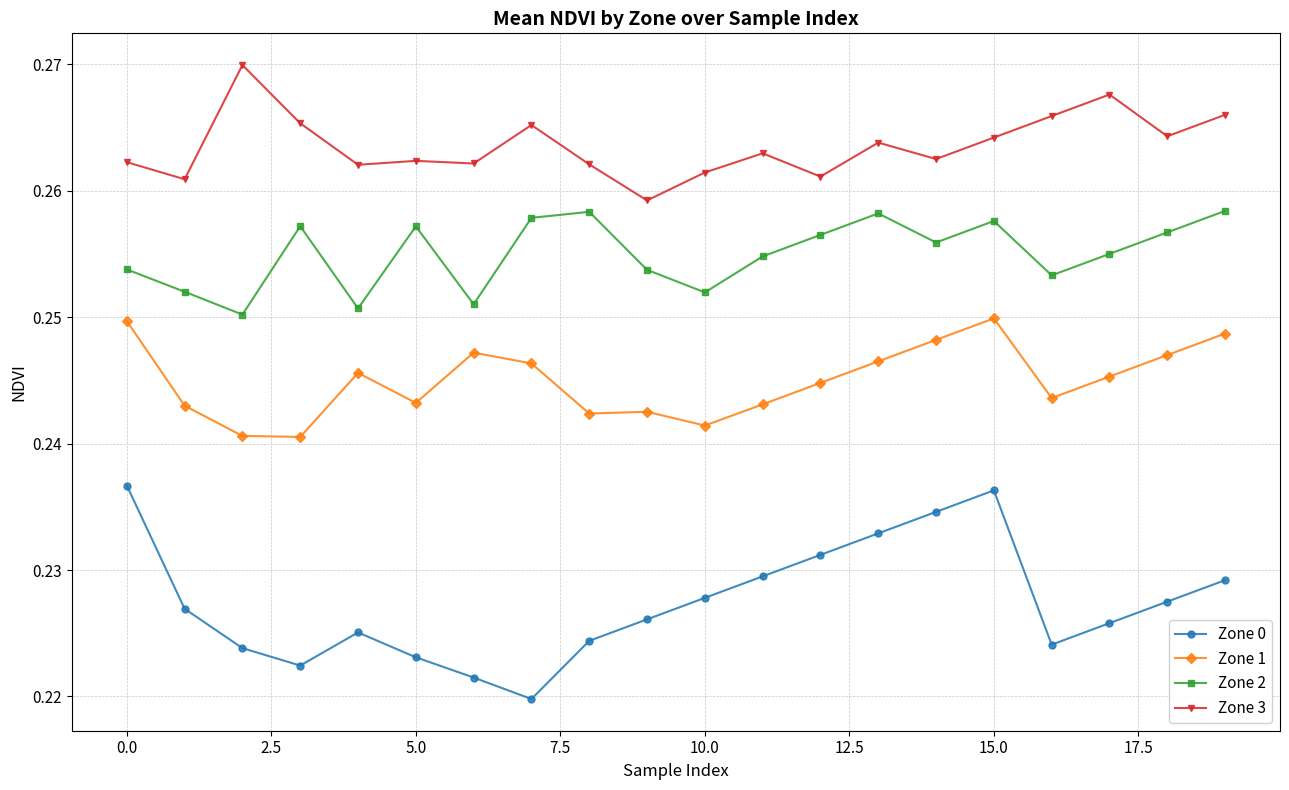

How many lines are shown in the chart?

4